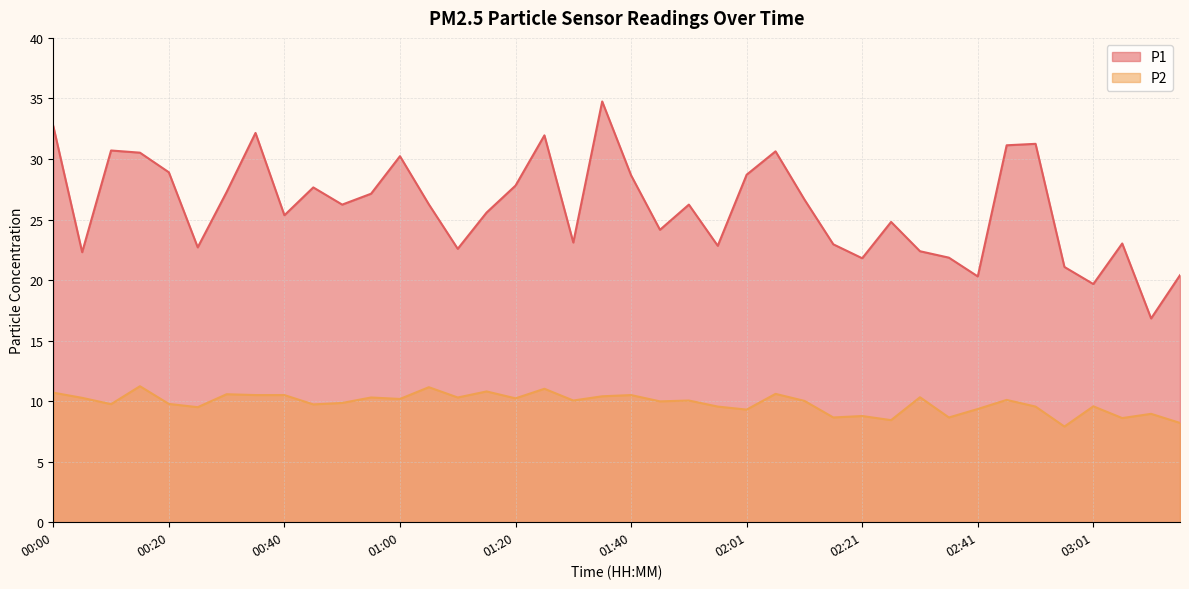

Is the value of P2 at 01:15 greater than the value of P1 at 00:10?

No